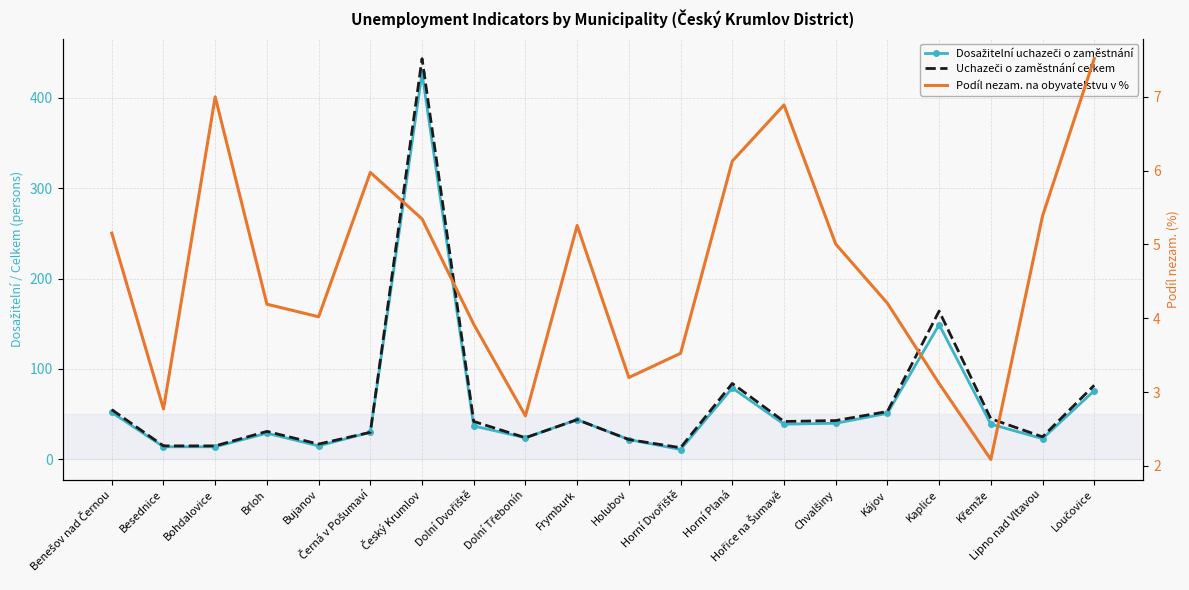

In Podíl nezam. na obyvatelstvu v %, how many points are lower than both neighbors (excluding endpoints)?

5